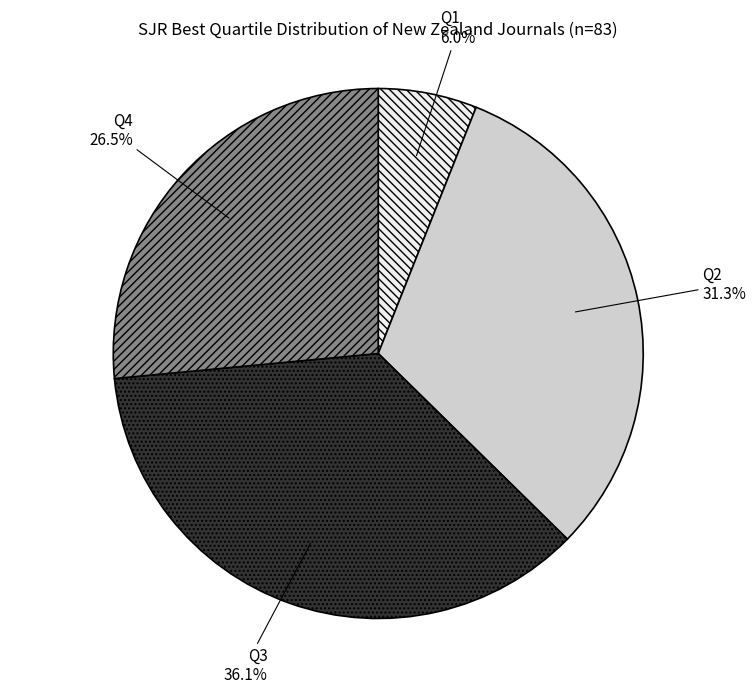

To the nearest percent, what is the combined percentage of Q2 and Q4?

58%